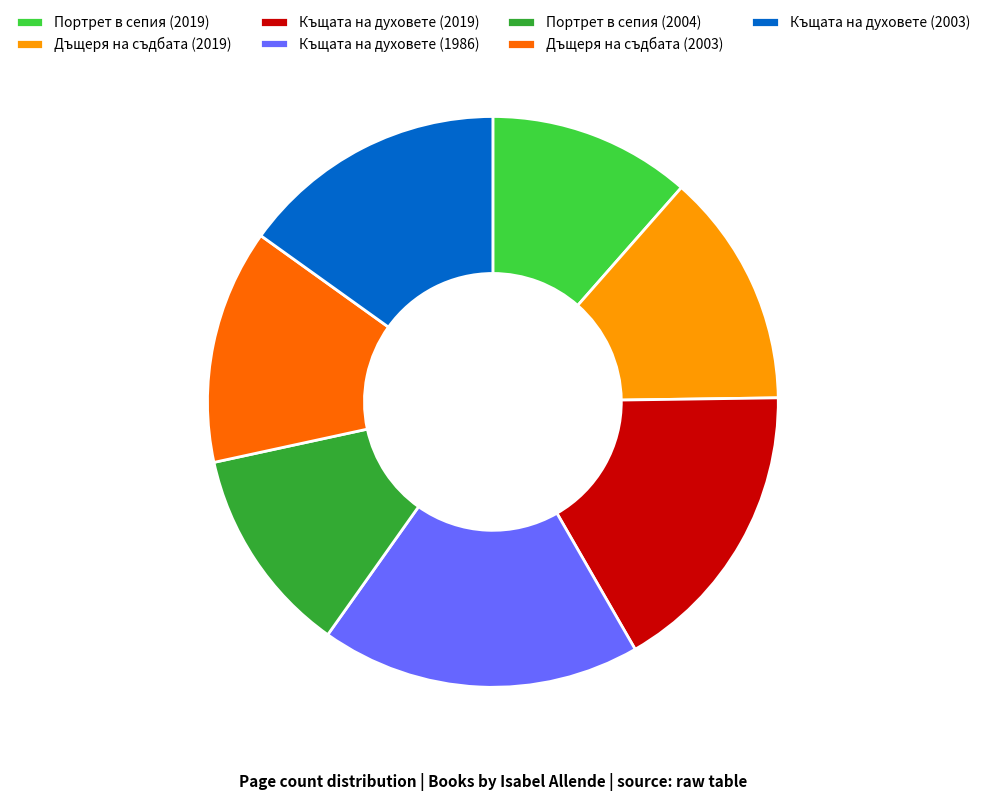

Is Портрет в сепия (2019) the majority of the pie?

No